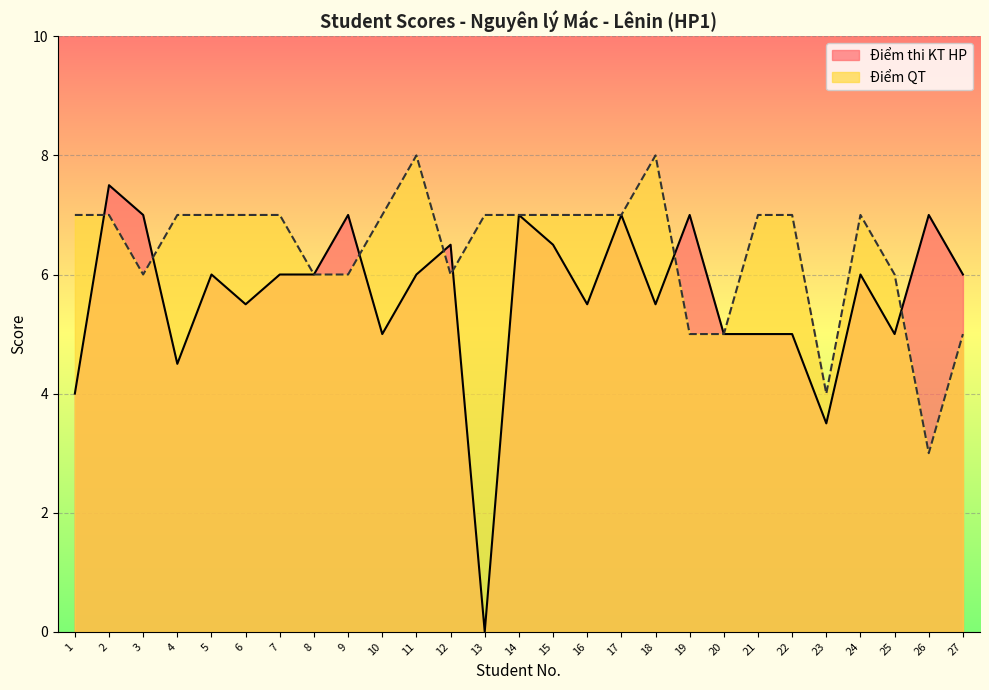

True or false: Điểm QT and Điểm thi KT HP cross at least once.

True